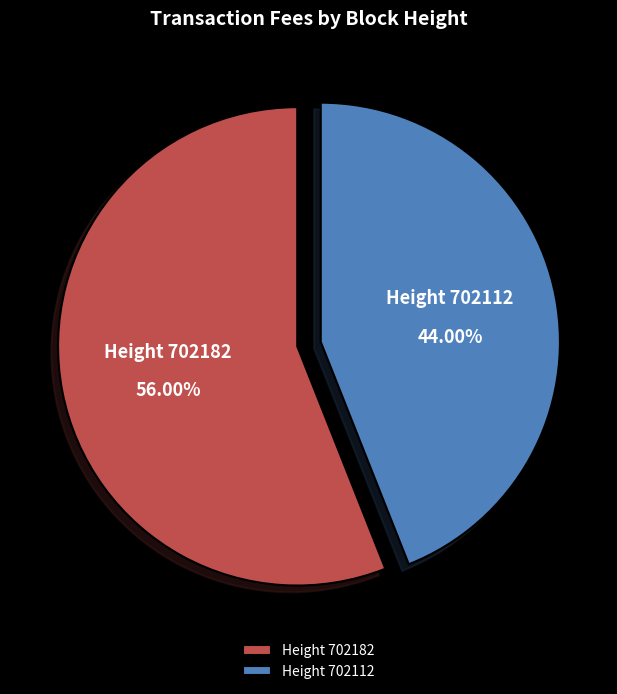

To the nearest percent, what is the average slice percentage?

50%